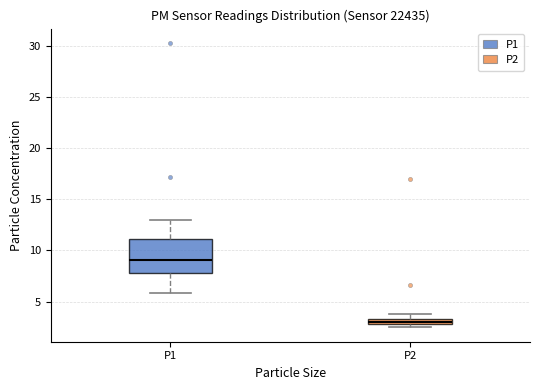

Comparing the boxes themselves (not the whiskers), which one is the tallest?

P1